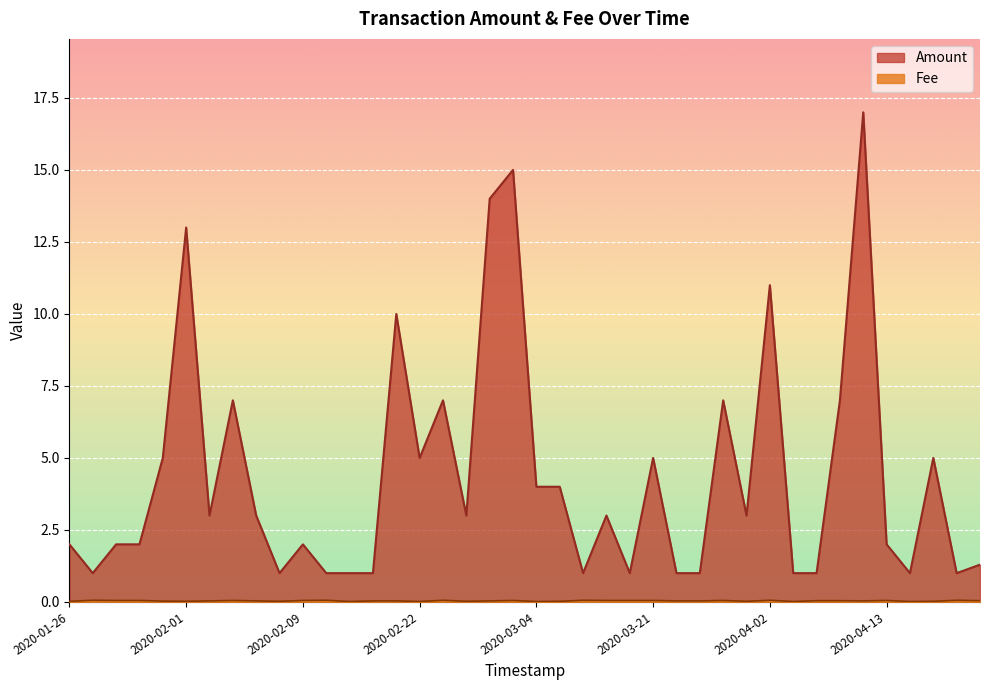

True or false: Fee and Amount intersect in this chart.

False